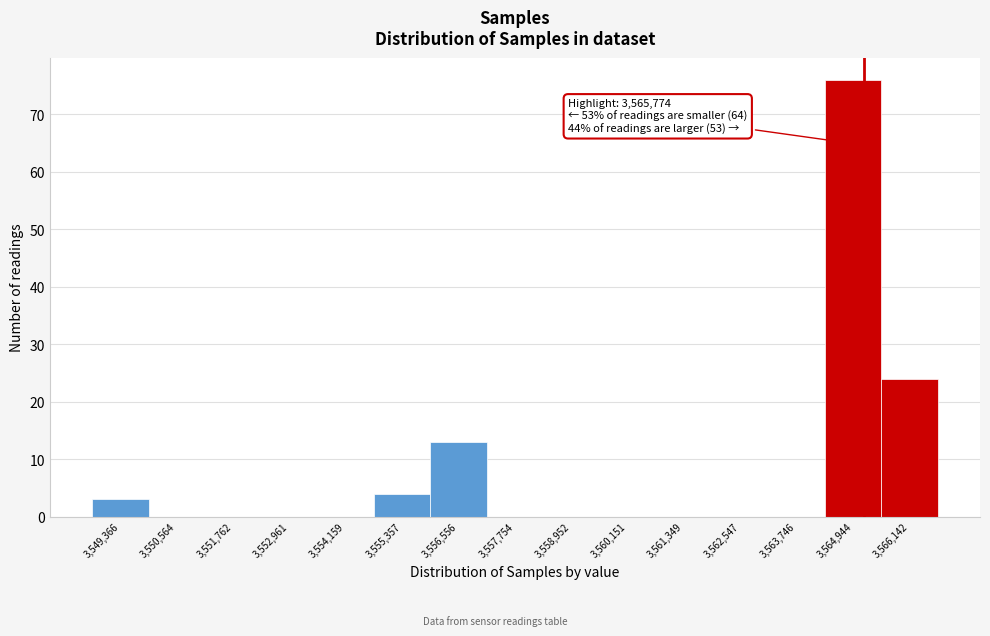

Reading left to right, extract all data points from this chart.

3,549,366=3	3,550,564=0	3,551,762=0	3,552,961=0	3,554,159=0	3,555,357=4	3,556,556=13	3,557,754=0	3,558,952=0	3,560,151=0	3,561,349=0	3,562,547=0	3,563,746=0	3,564,944=76	3,566,142=24